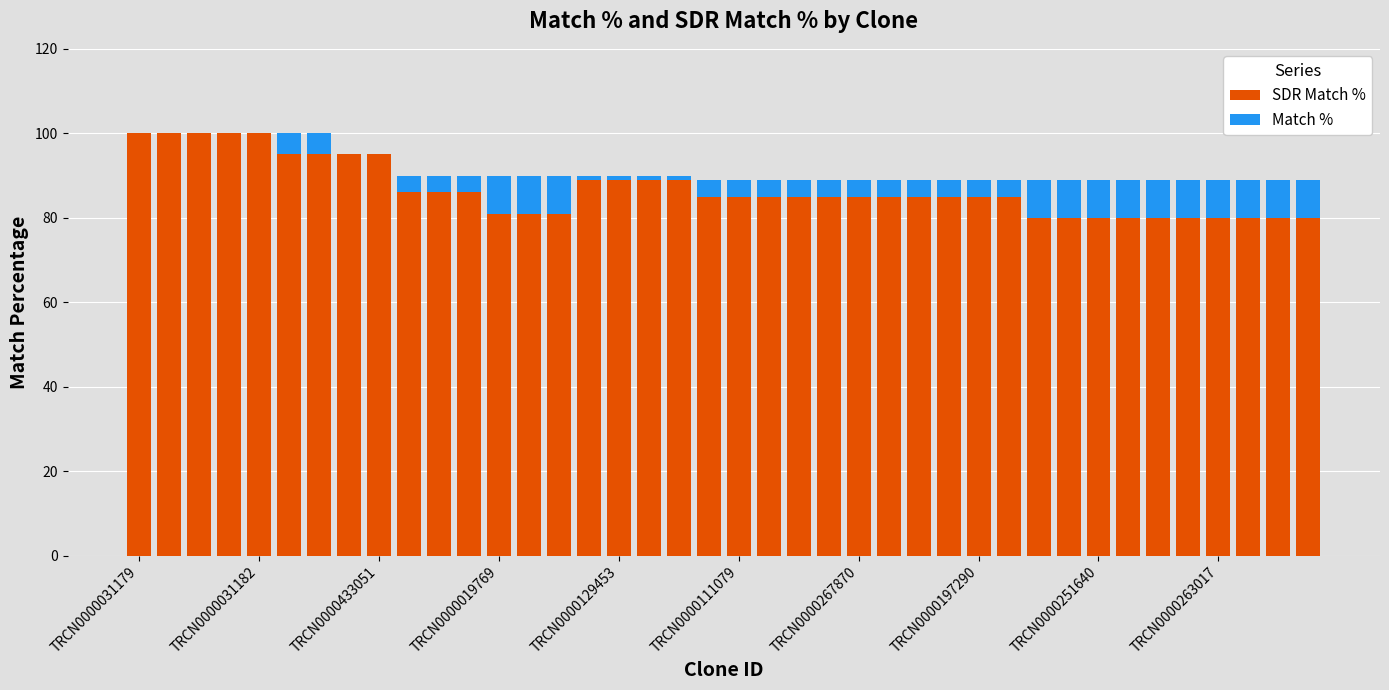

At TRCN0000129453, list the series in order from largest to smallest.

SDR Match %, Match %